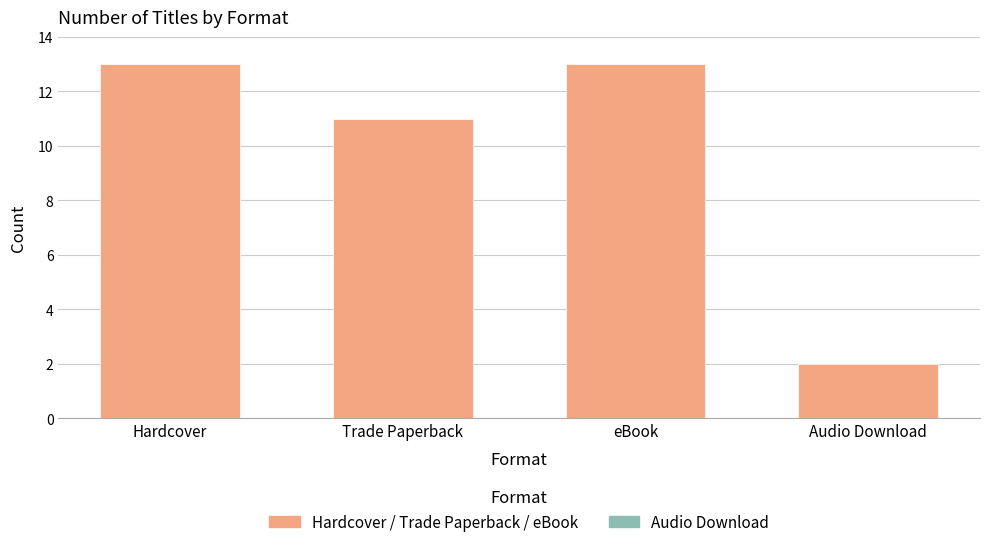

The chart shows a value of 2 at Audio Download. True or false?

True